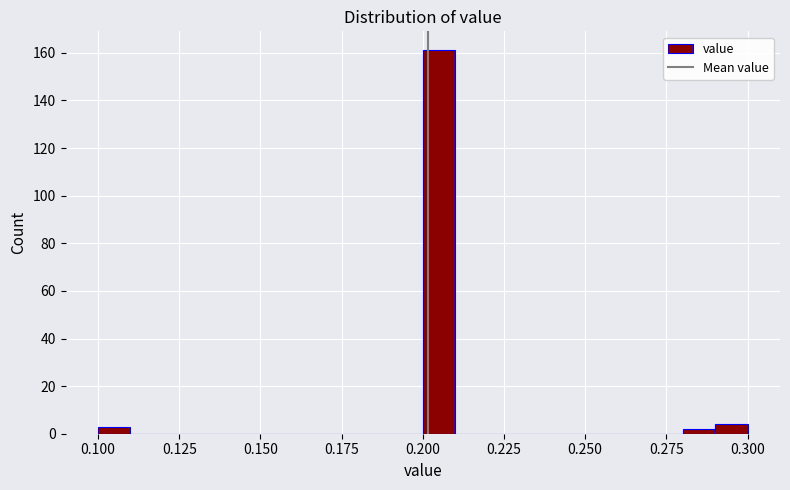

Around what value on the x-axis is the tallest bar? Give the approximate position of its centre, as read against the axis.

0.205